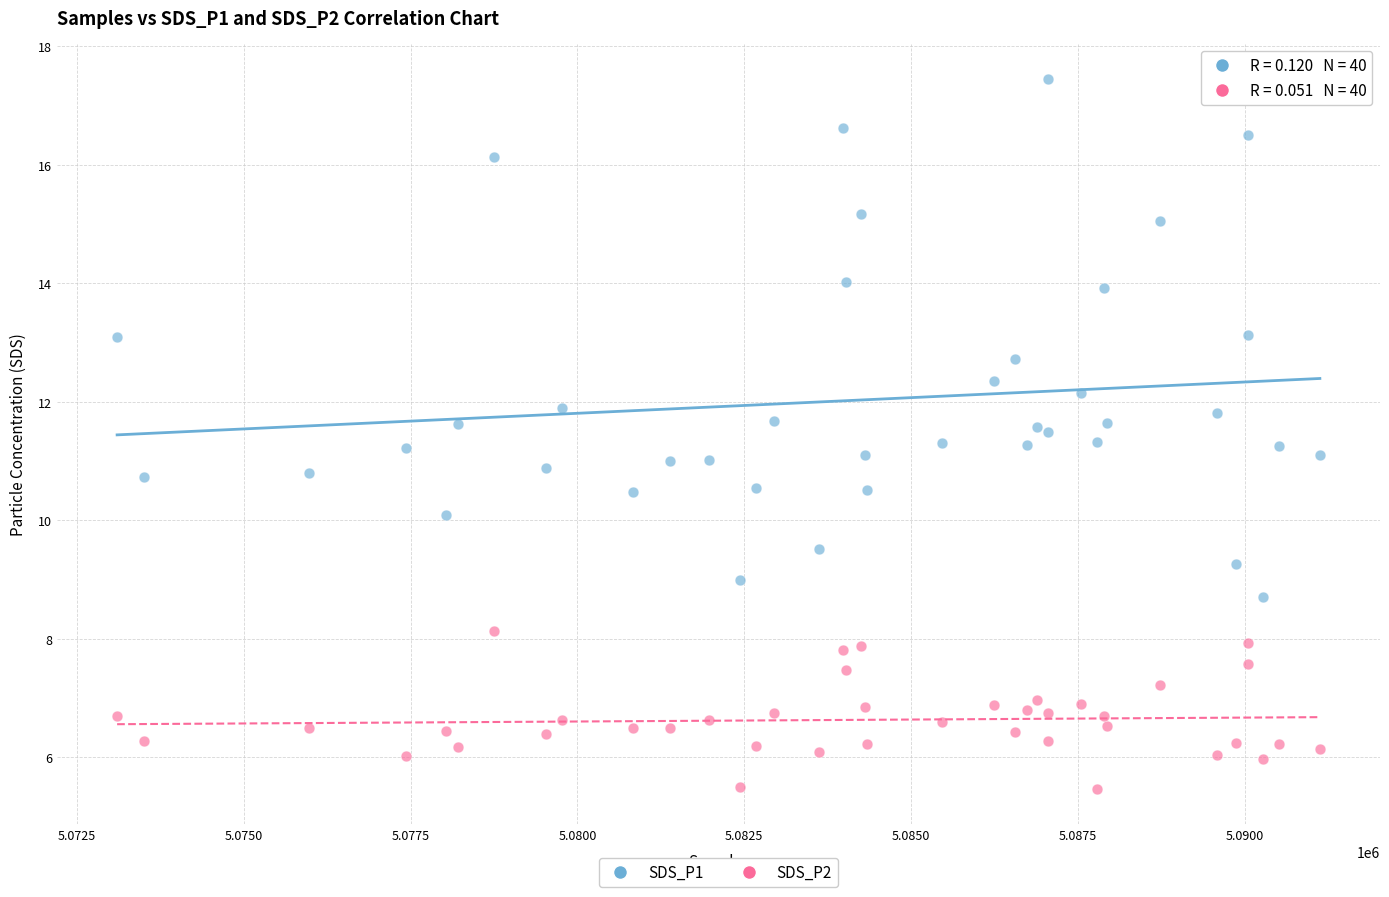

Which series contains the highest Y value?

SDS_P1